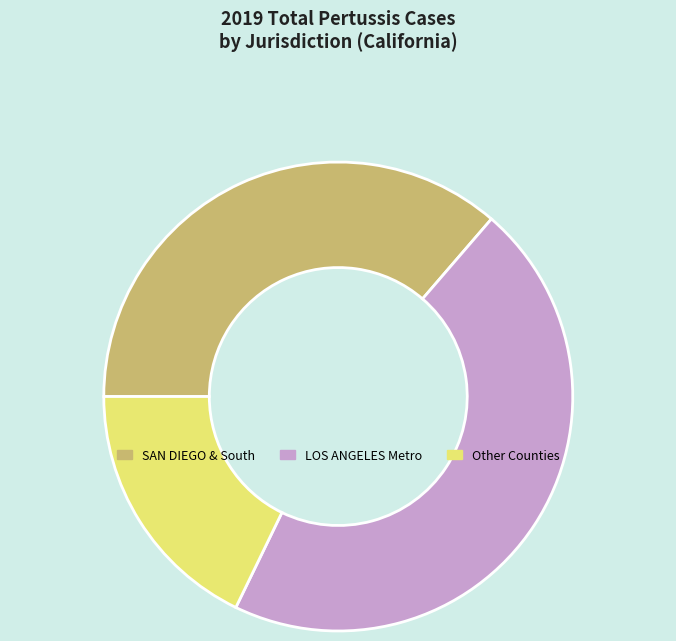

Is there any slice that represents more than half of the pie?

No